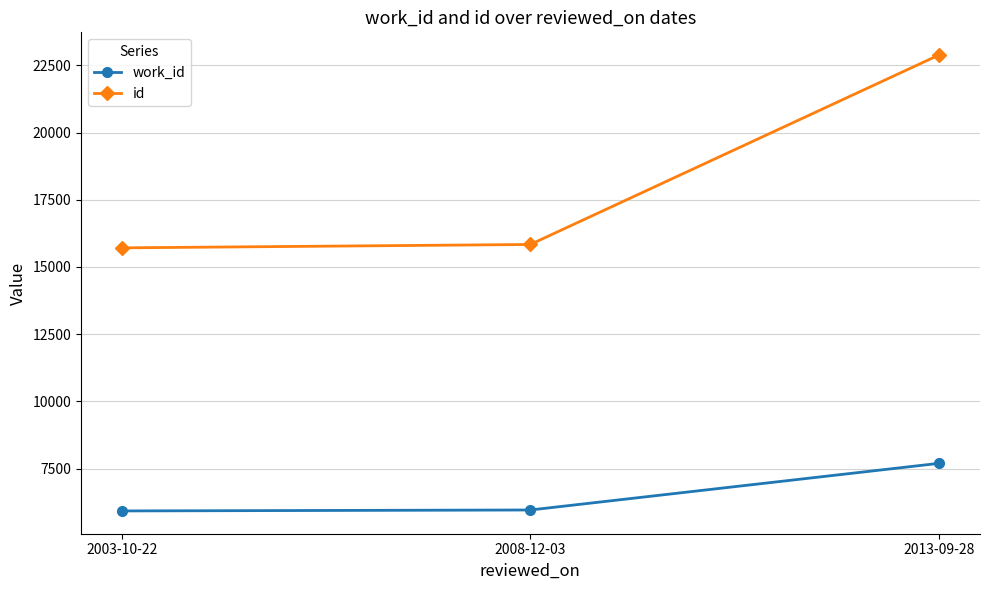

What is the difference between the maximum and minimum values in the work_id series?

1769